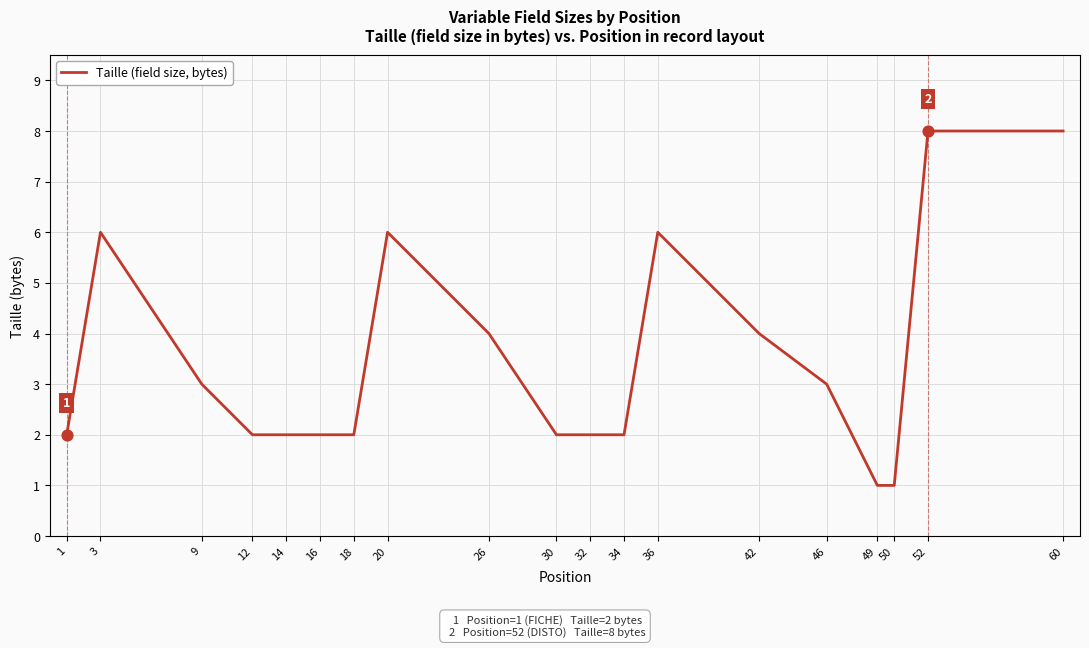

Which has a higher value, 36 or 26?

36